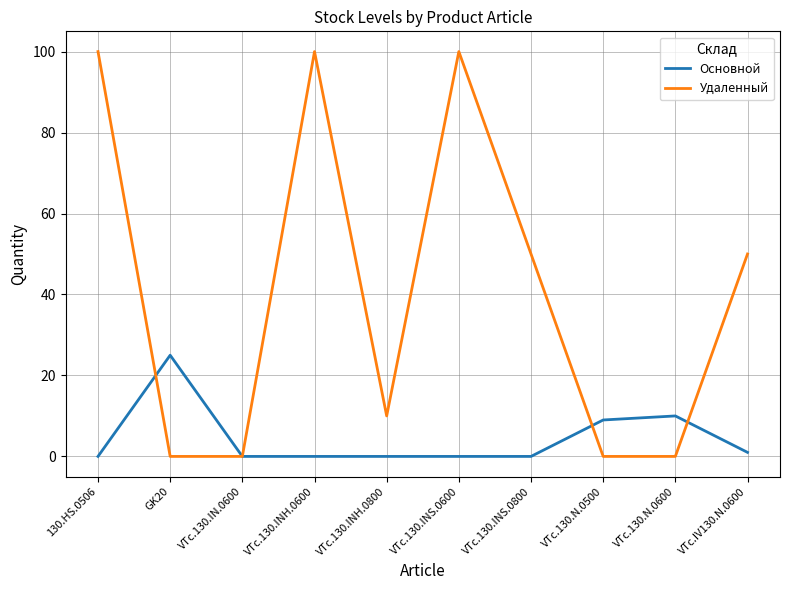

What is the difference between the second highest and second lowest values in the Основной series?

10